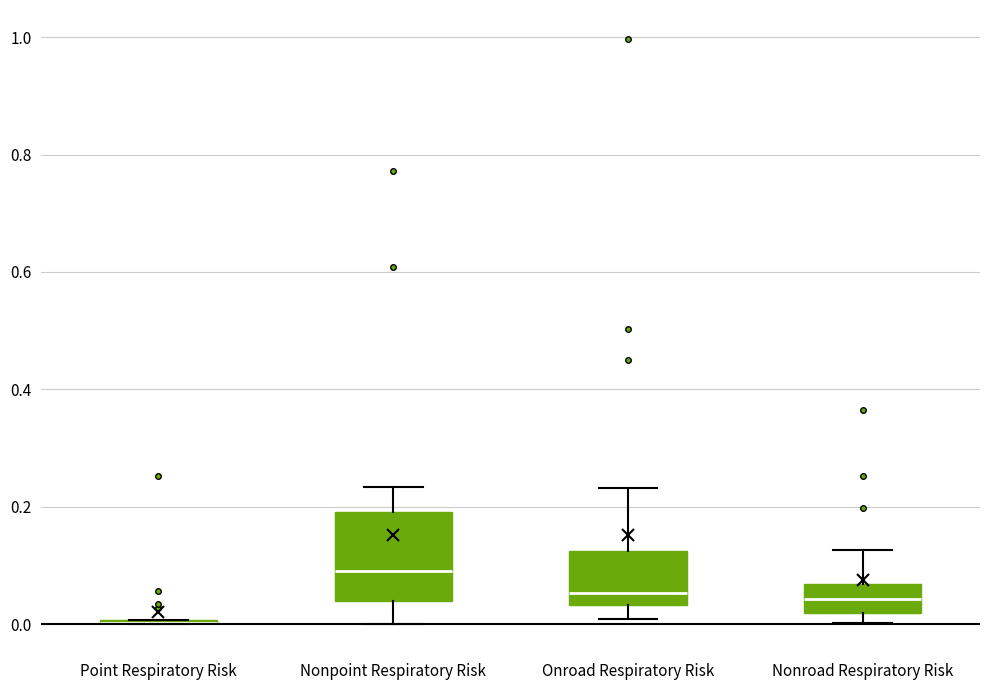

Reading left to right, read every box against the y-axis: the position of its median line, the range the box covers, and the ends of its whiskers. The values are not printed on the chart, so give them approximately, as read against the axis.

Point Respiratory Risk: box collapsed to a line at 0.00, whiskers 0.00 to 0.00
Nonpoint Respiratory Risk: median 0.08, box 0.04 to 0.20, whiskers 0.00 to 0.24
Onroad Respiratory Risk: median 0.06, box 0.04 to 0.12, whiskers 0.00 to 0.24
Nonroad Respiratory Risk: median 0.04, box 0.02 to 0.06, whiskers 0.00 to 0.12